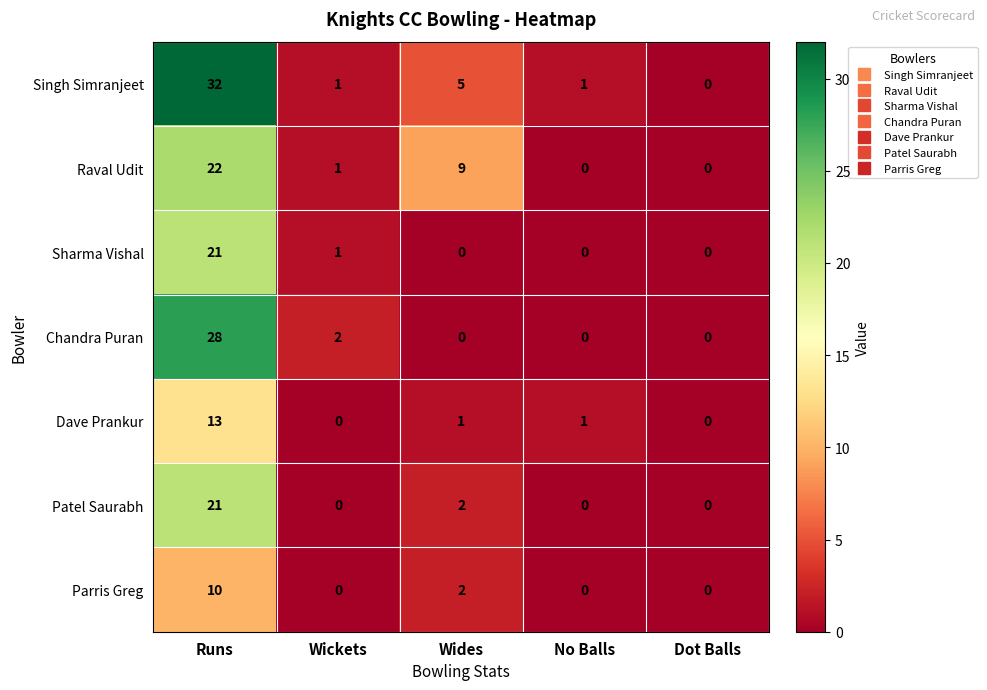

What is the difference between the maximum and minimum values in the Sharma Vishal series?

21